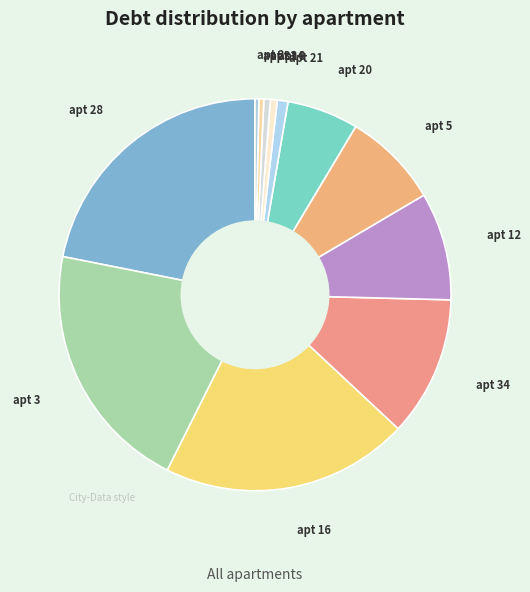

Which slice is the largest?

apt 28